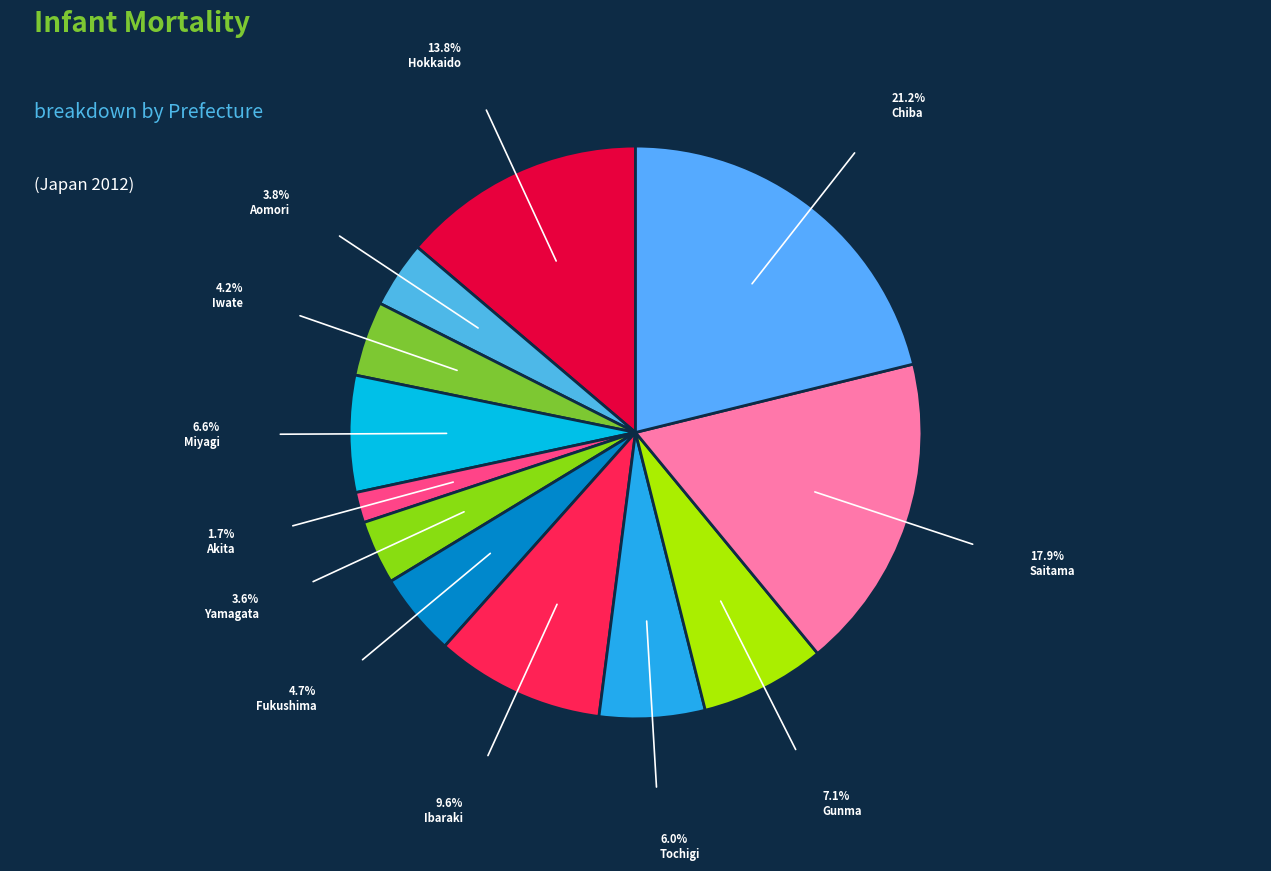

To the nearest percent, what is the difference between the largest and smallest slice percentages?

19%